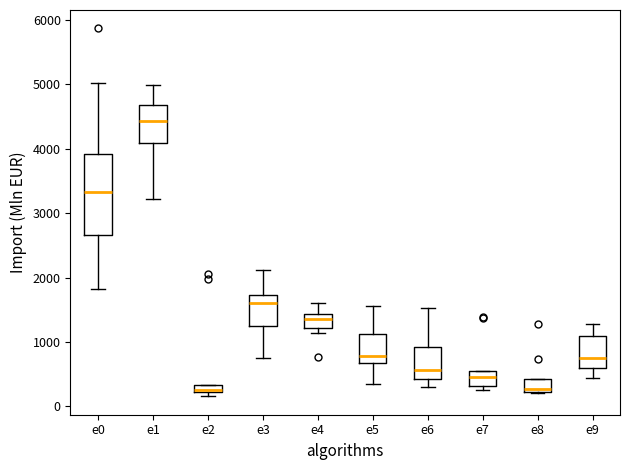

Which box has the highest median line?

e1